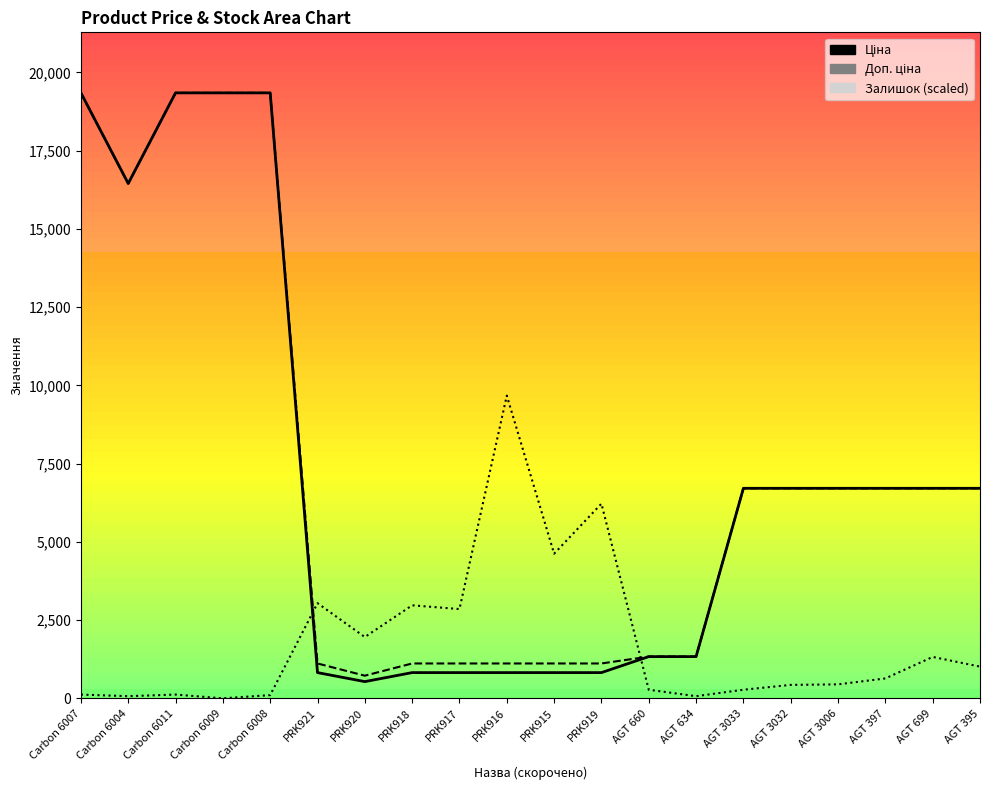

Between PRK921 and AGT 397, which series saw the biggest shift?

Ціна